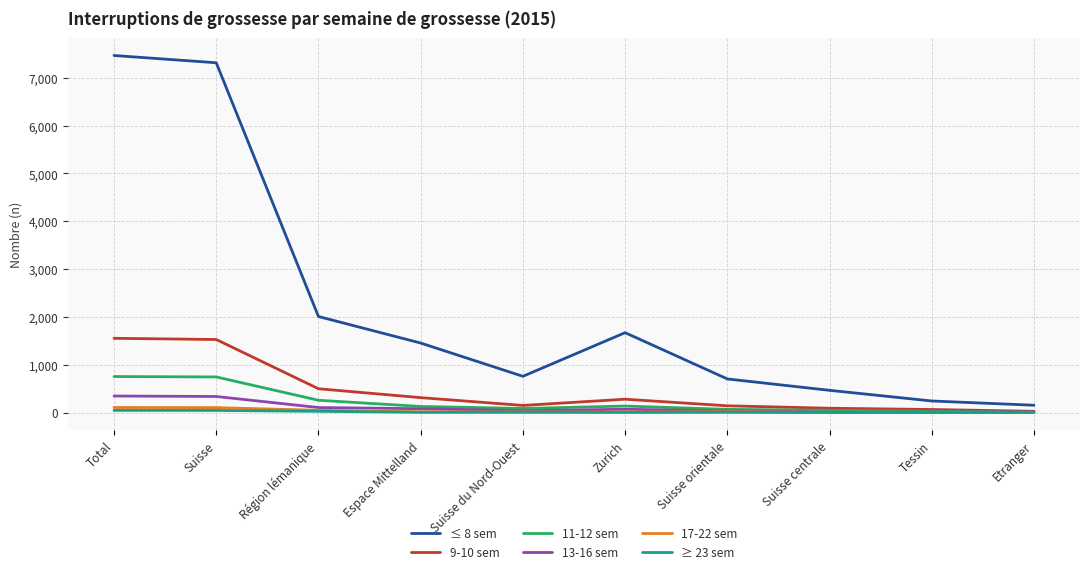

Which series has the largest range (max minus min)?

≤ 8 sem